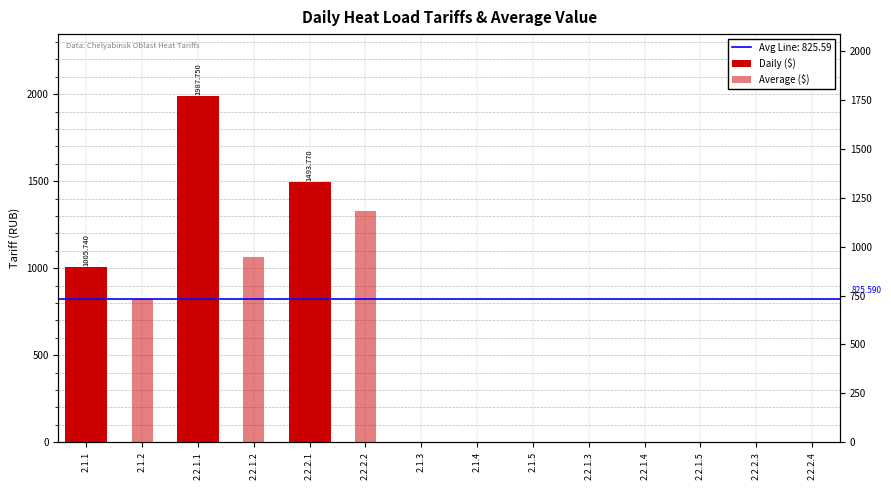

What is the approximate value of Average ($) at 2.2.1.2?

1067.0